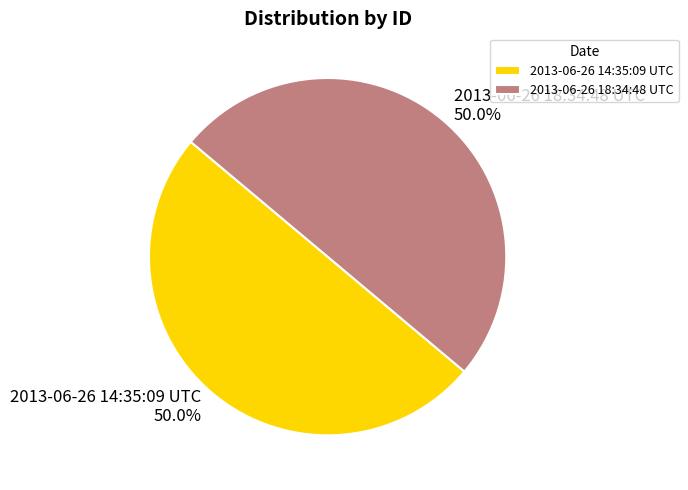

Approximately how many times larger is the value at 2013-06-26 14:35:09 UTC compared to 2013-06-26 18:34:48 UTC?

1.0